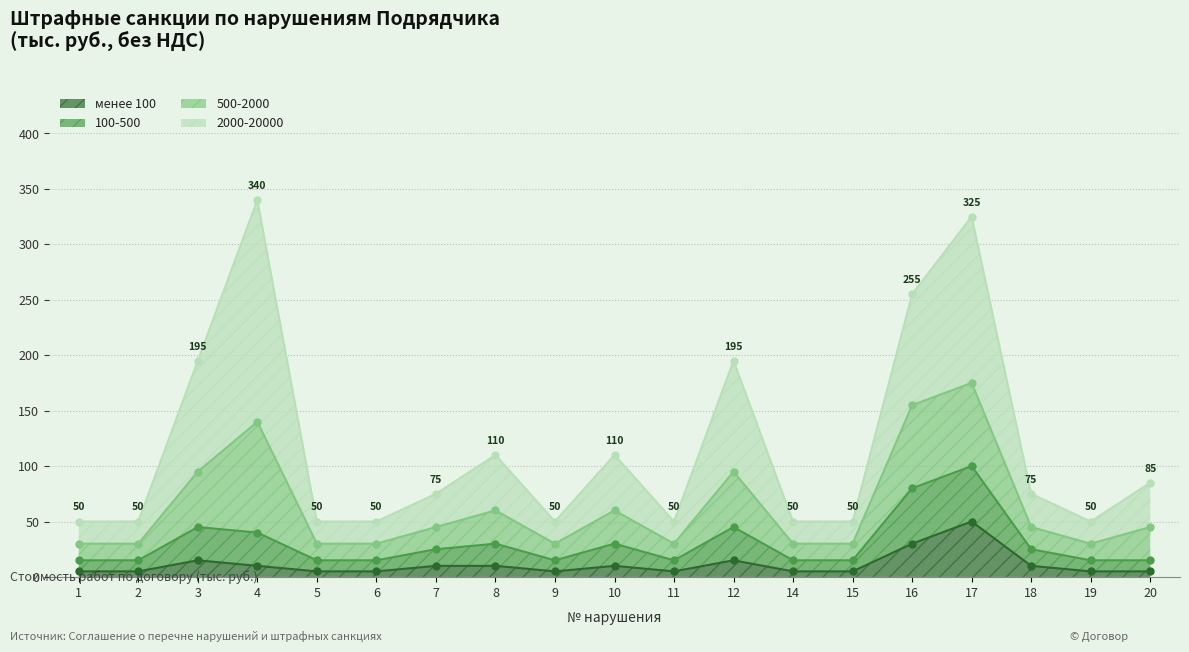

What is the sum of all менее 100 values?

210